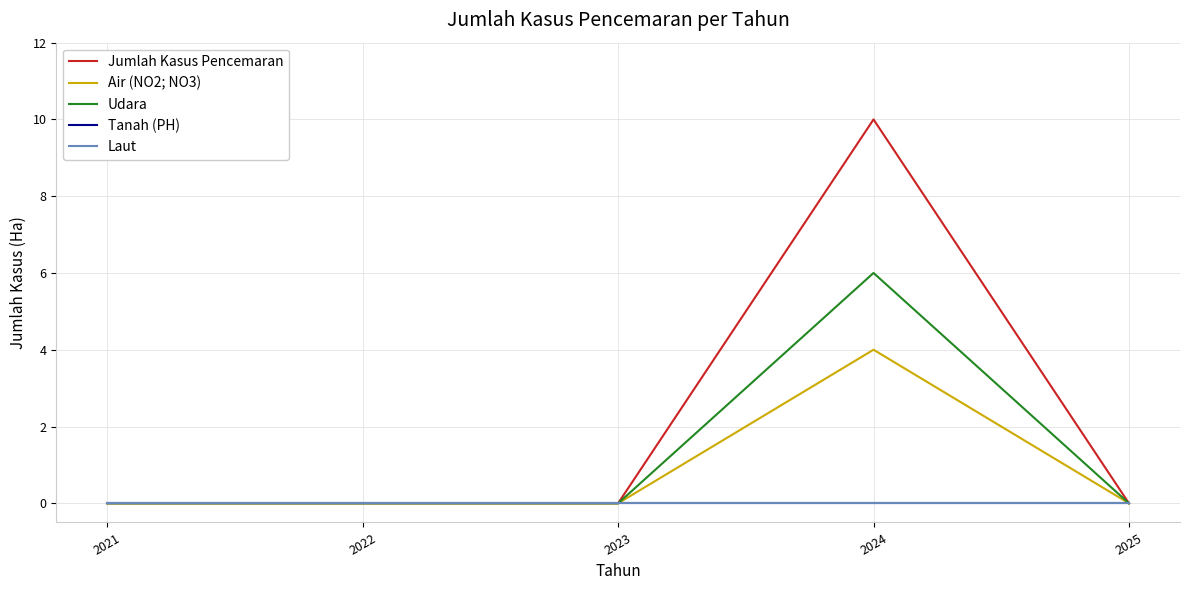

Which series has the largest total across all categories?

Jumlah Kasus Pencemaran